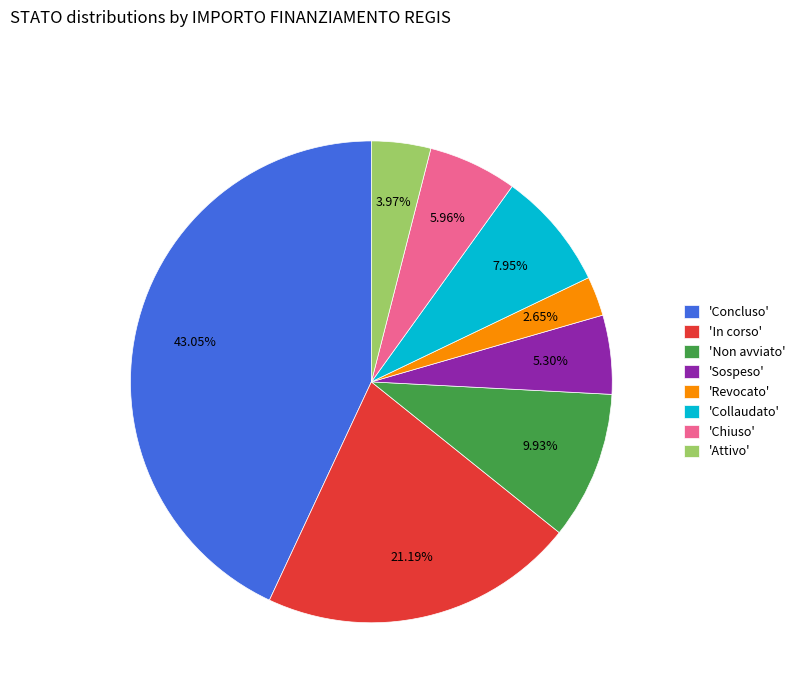

Which category has the smallest portion of the pie?

'Revocato'